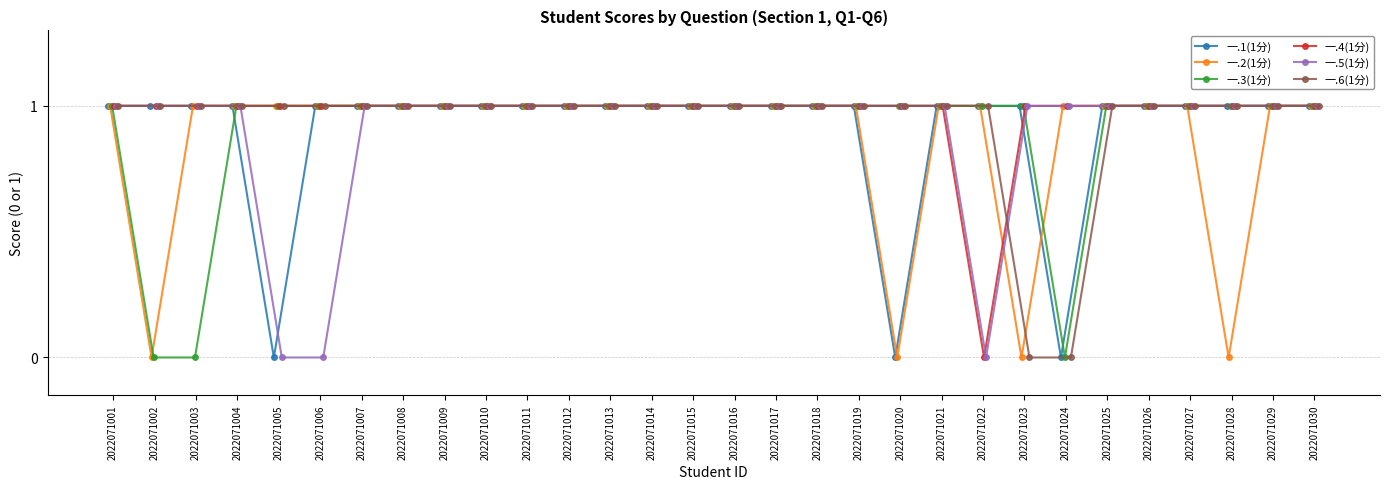

Reading right to left, transcribe all the data shown in this chart.

一.1(1分): 1	1	1	1	1	1	0	1	1	1	0	1	1	1	1	1	1	1	1	1	1	1	1	1	1	0	1	1	1	1
一.2(1分): 1	1	0	1	1	1	1	0	1	1	0	1	1	1	1	1	1	1	1	1	1	1	1	1	1	1	1	1	0	1
一.3(1分): 1	1	1	1	1	1	0	1	1	1	1	1	1	1	1	1	1	1	1	1	1	1	1	1	1	1	1	0	0	1
一.4(1分): 1	1	1	1	1	1	1	1	0	1	1	1	1	1	1	1	1	1	1	1	1	1	1	1	1	1	1	1	1	1
一.5(1分): 1	1	1	1	1	1	1	1	0	1	1	1	1	1	1	1	1	1	1	1	1	1	1	1	0	0	1	1	1	1
一.6(1分): 1	1	1	1	1	1	0	0	1	1	1	1	1	1	1	1	1	1	1	1	1	1	1	1	1	1	1	1	1	1